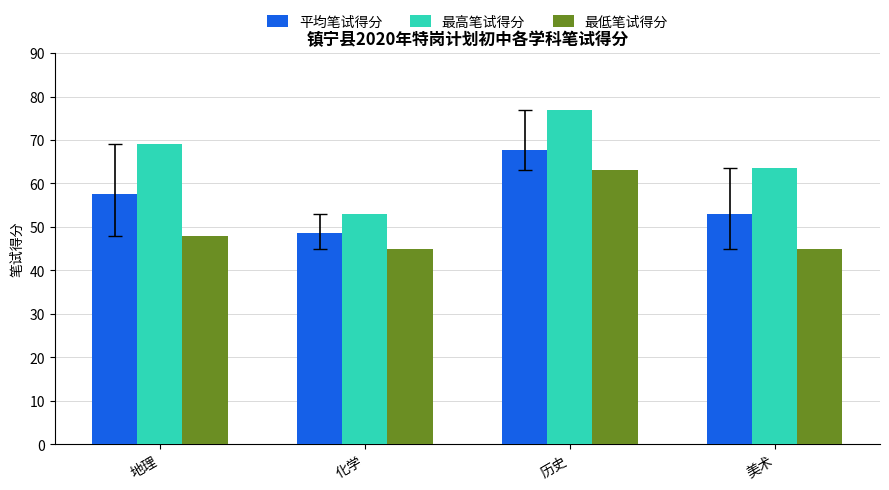

Reading left to right, extract all data points from this chart.

平均笔试得分: 地理=57.5	化学=48.6	历史=67.8	美术=52.9
最高笔试得分: 地理=69.0	化学=53.0	历史=77.0	美术=63.5
最低笔试得分: 地理=48.0	化学=45.0	历史=63.0	美术=45.0